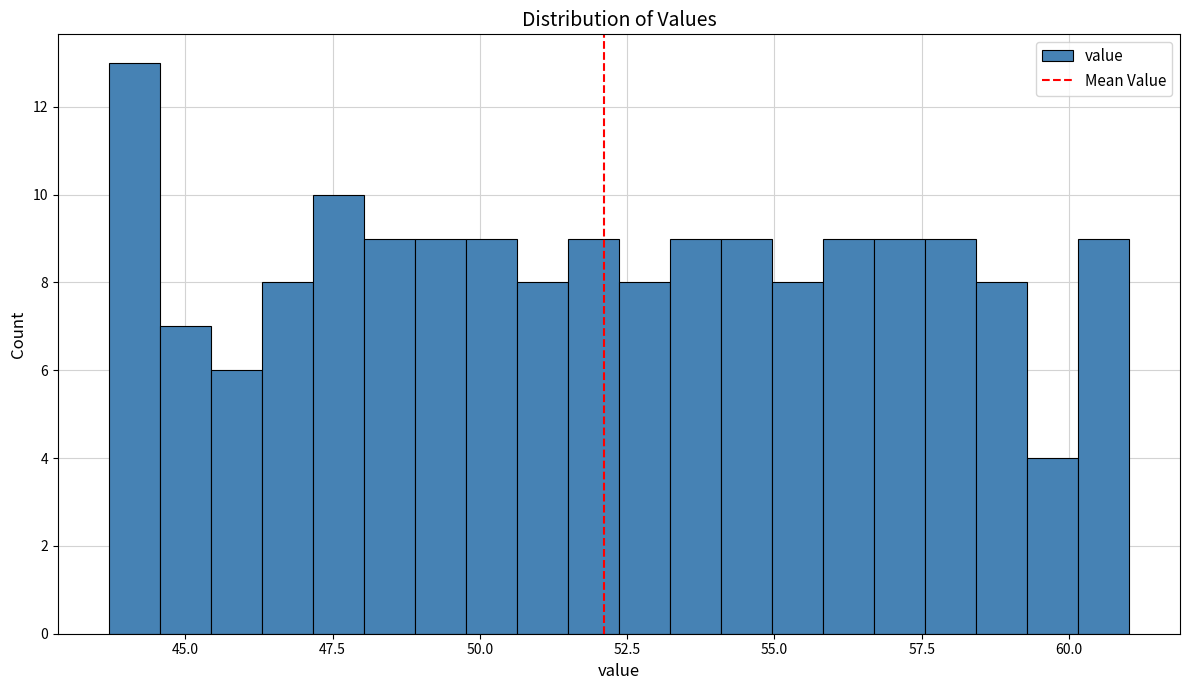

Read against the x-axis, roughly where is the centre of the tallest bar?

44.0